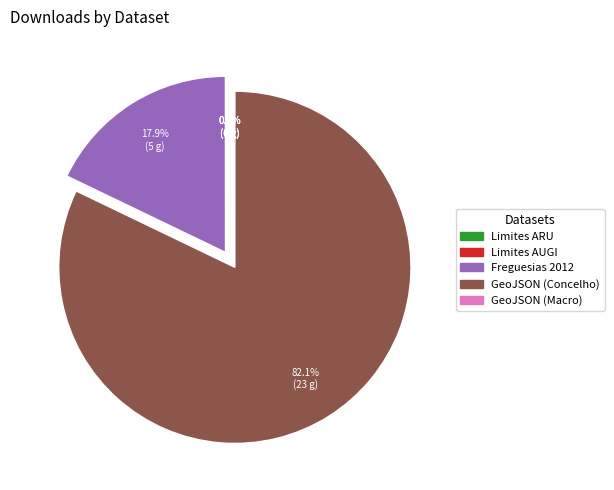

Which category has the biggest portion of the pie?

GeoJSON (Concelho)